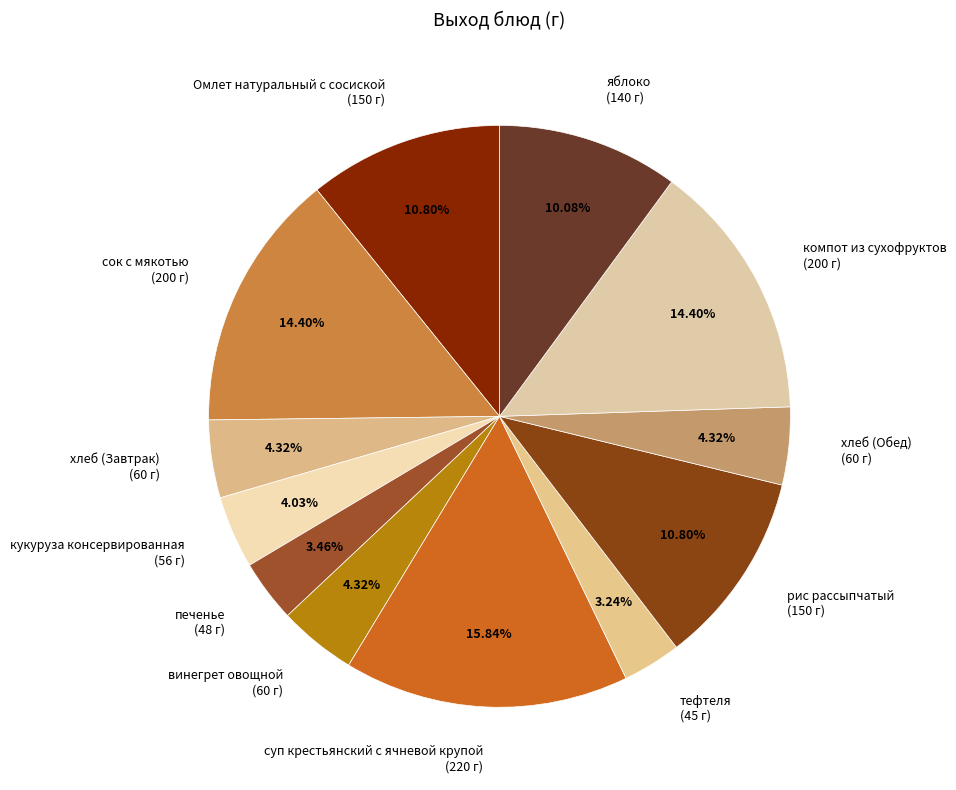

To the nearest percent, what is the combined percentage of кукуруза консервированная and суп крестьянский с ячневой крупой?

20%